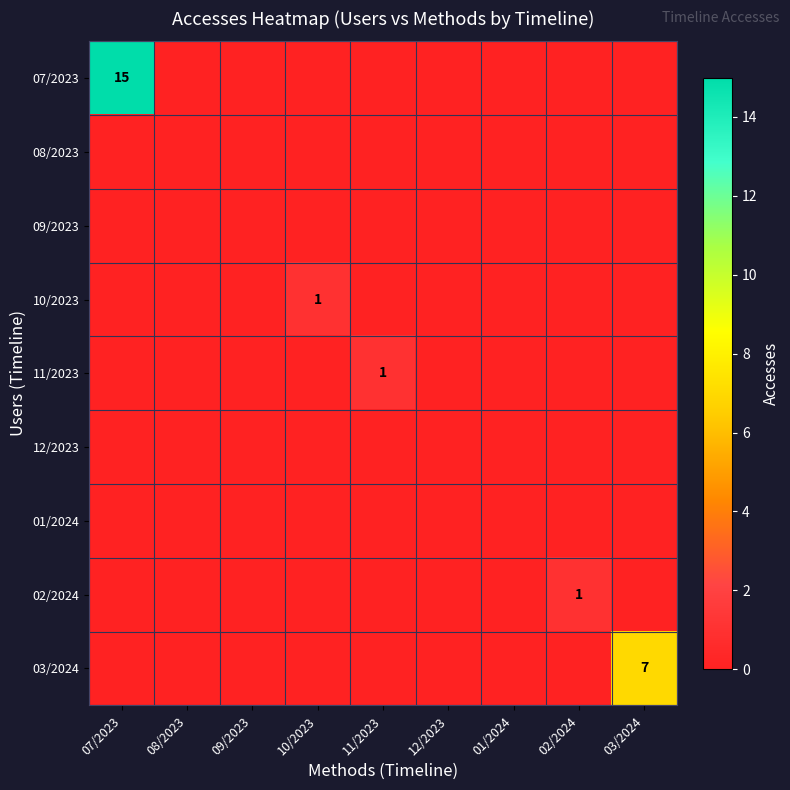

What is the greatest value displayed?

15